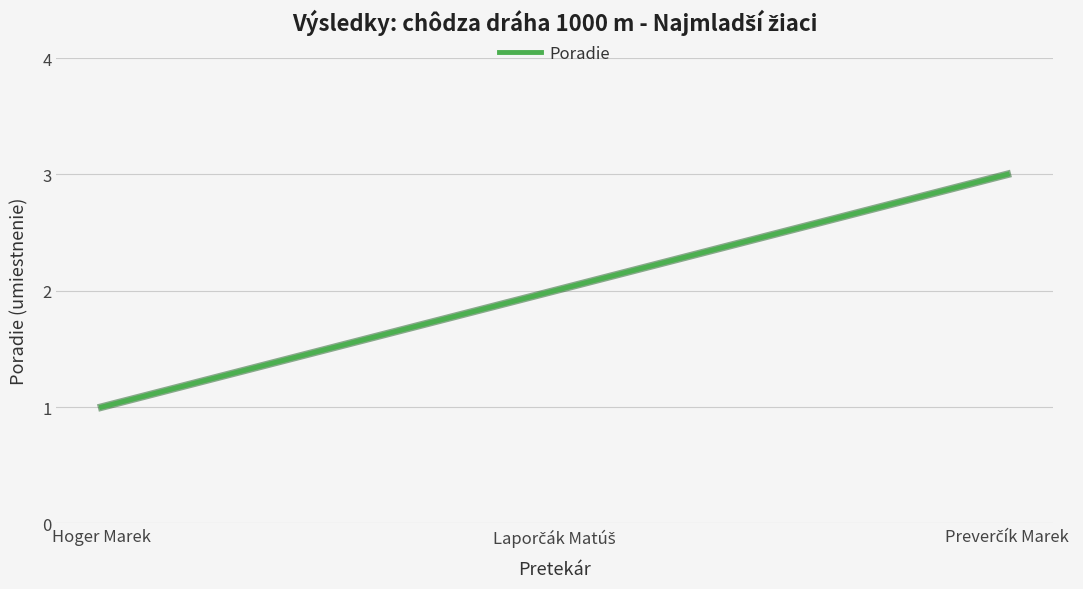

What is the maximum value shown in the chart?

3